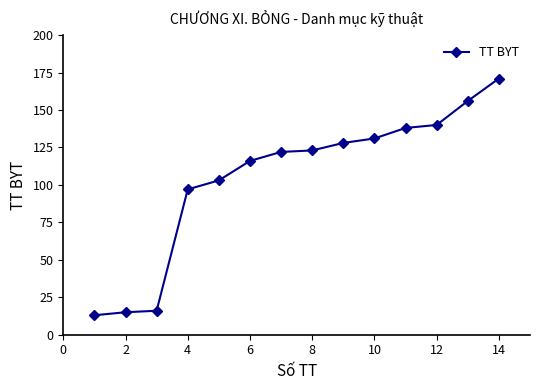

What is the value of the 3rd point from the left?

16